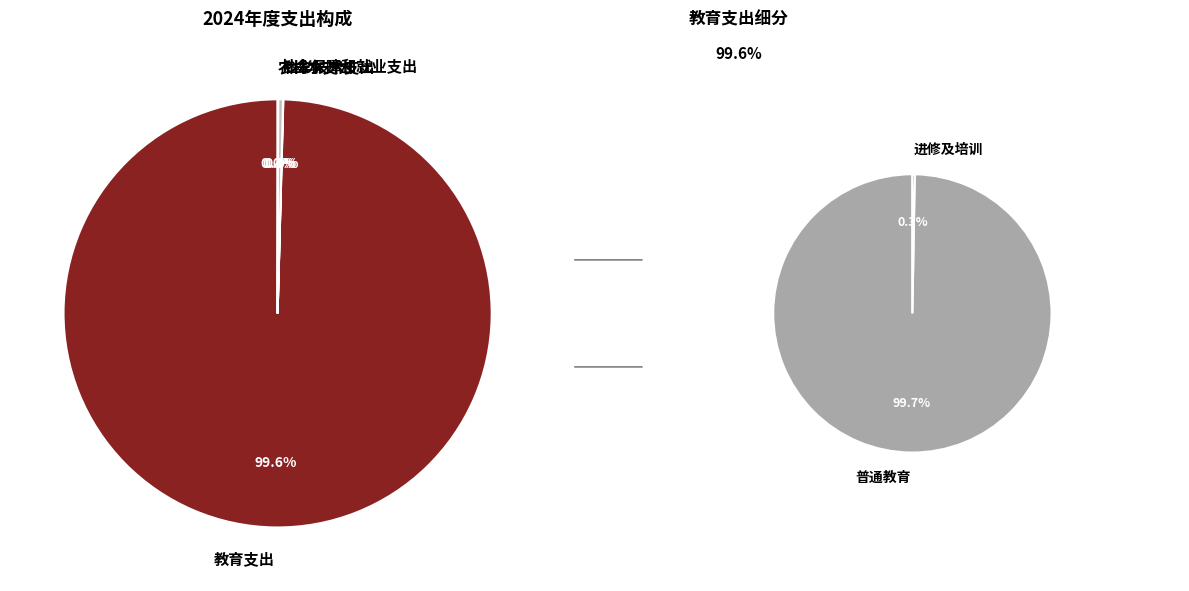

To the nearest percent, what is the combined percentage of 教育支出 and 科学技术支出?

100%